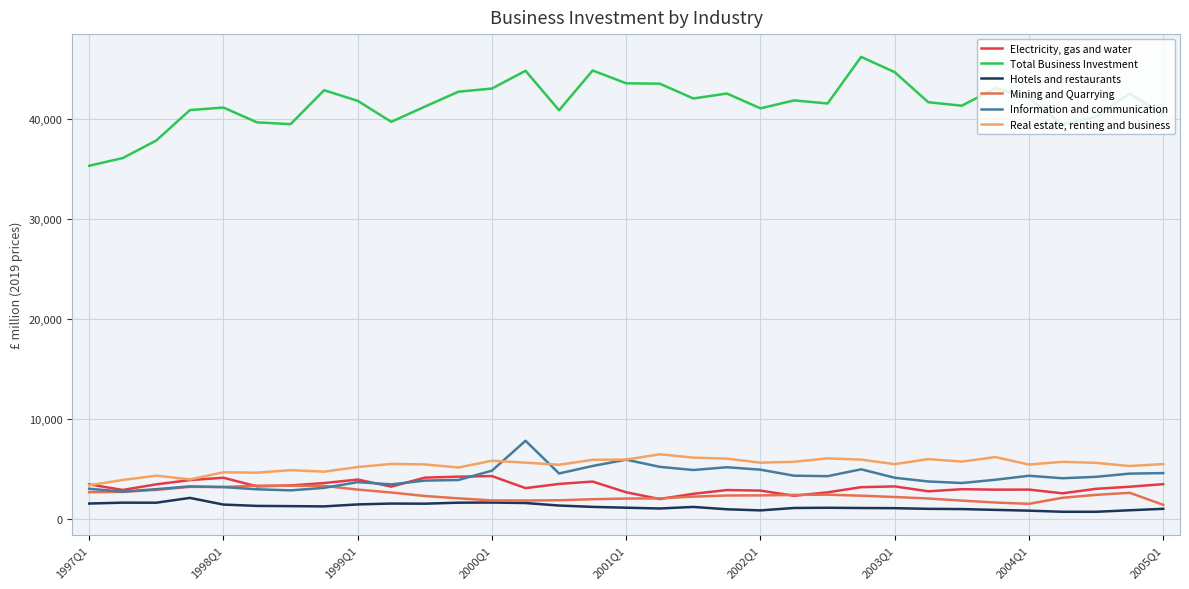

List the series in order of their peak value, highest first.

Total Business Investment, Information and communication, Real estate, renting and business, Electricity, gas and water, Mining and Quarrying, Hotels and restaurants